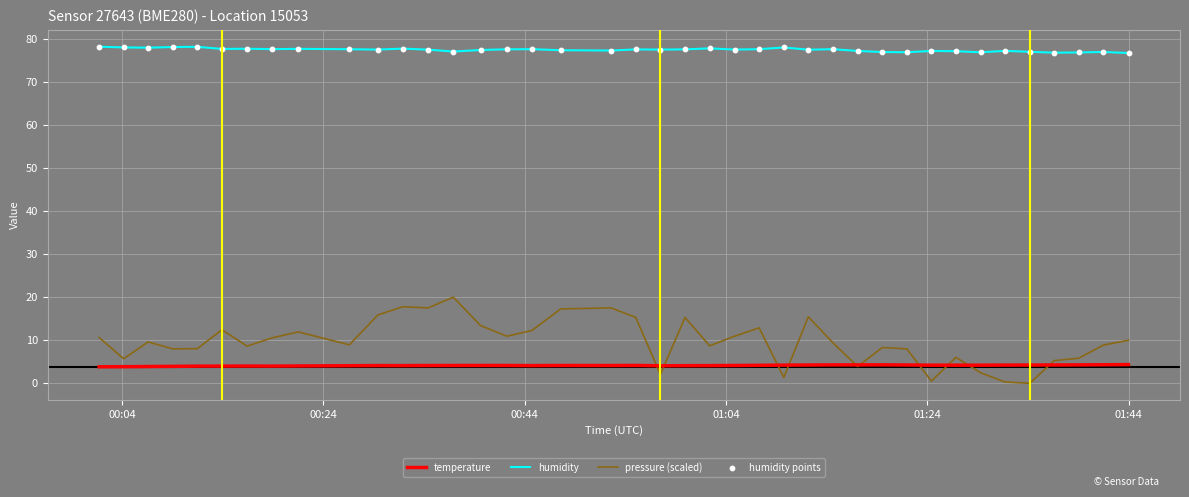

Which series has the largest total across all categories?

humidity